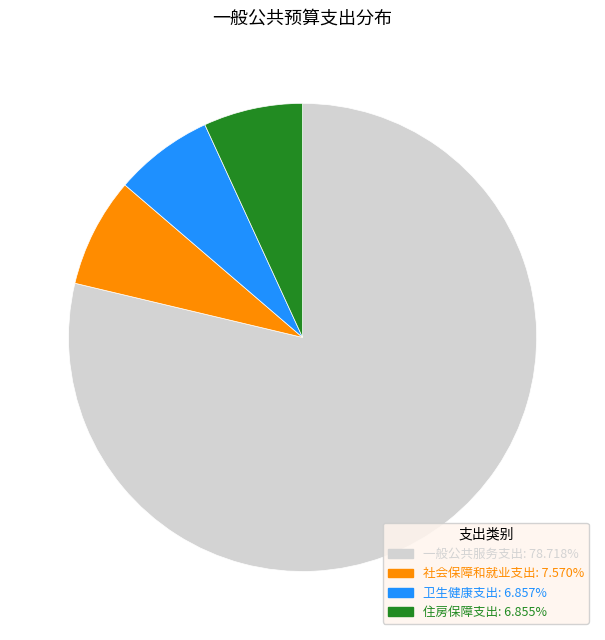

Combined, do 社会保障和就业支出 and 卫生健康支出 account for over 50%?

No